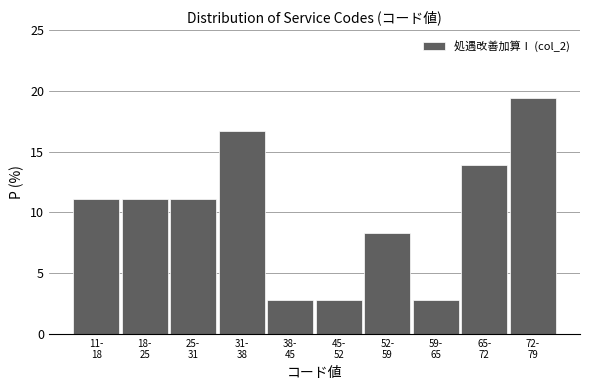

Reading right to left, list all the values displayed in this chart.

19.4	13.9	2.8	8.3	2.8	2.8	16.7	11.1	11.1	11.1